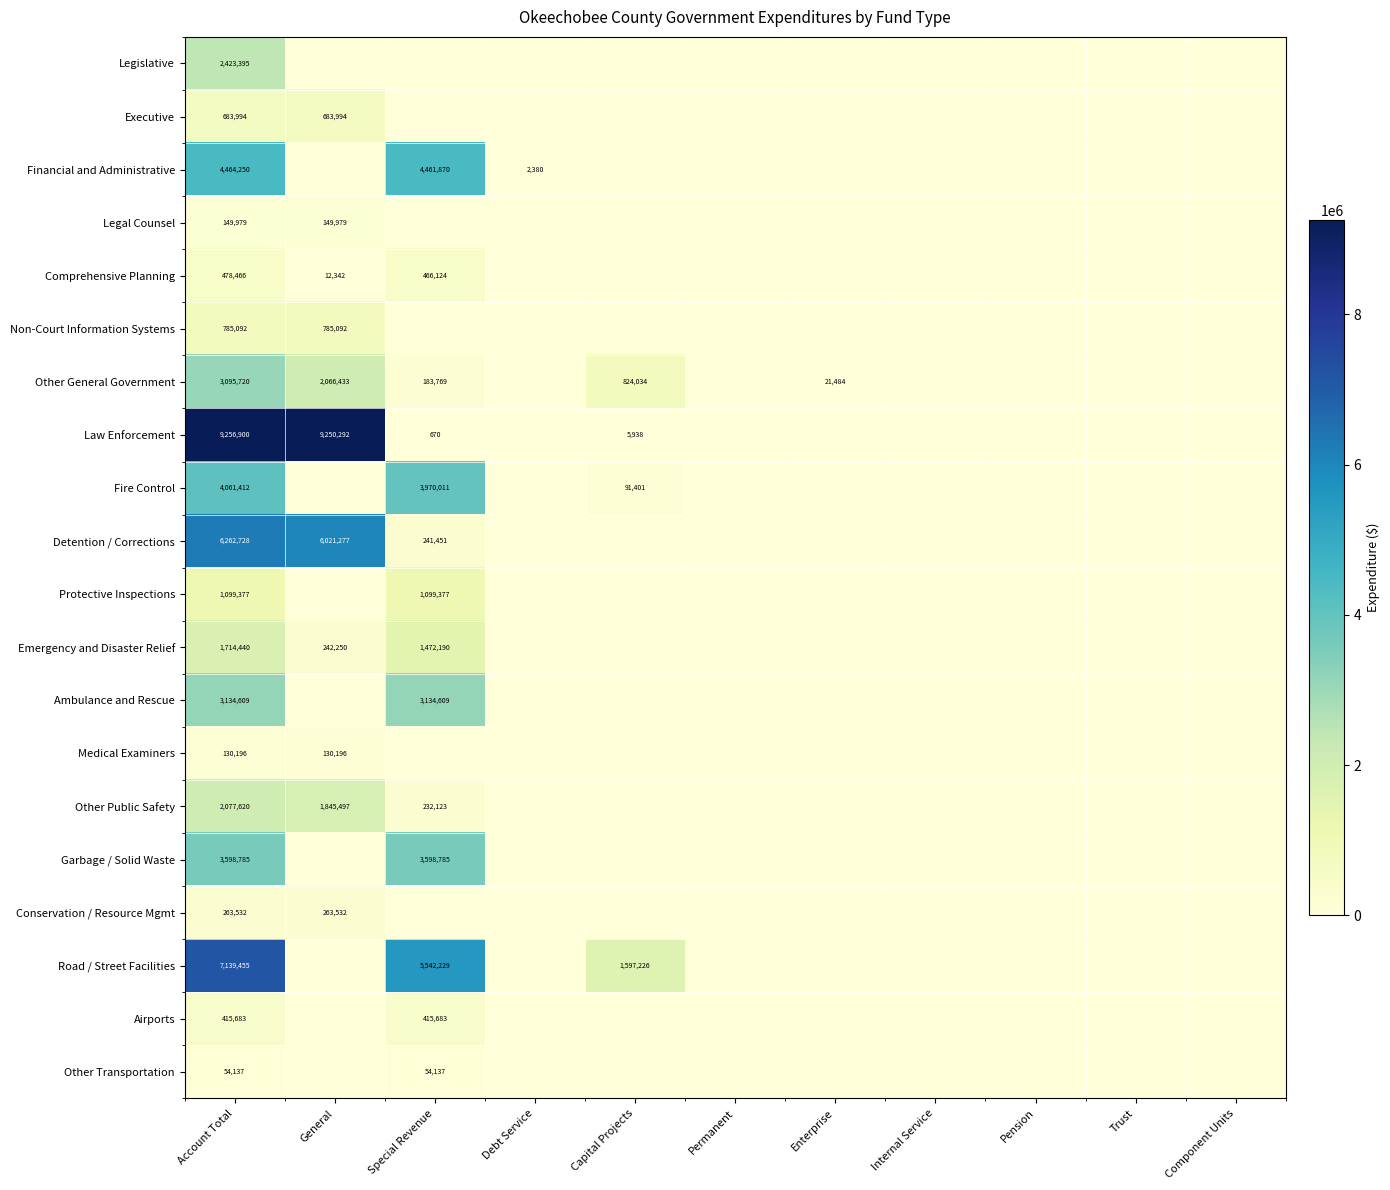

Is it true that Legal Counsel equals 149979 at Account Total?

True